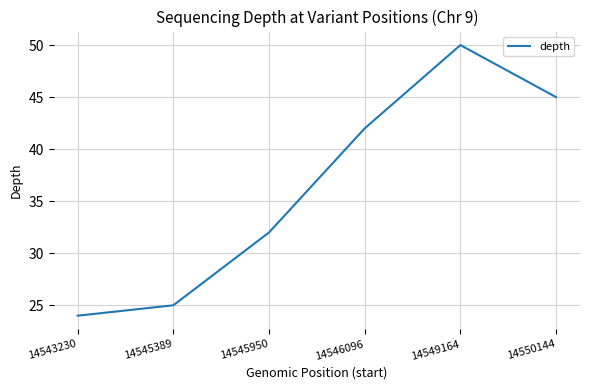

Between 14546096 and 14549164, which is larger?

14549164